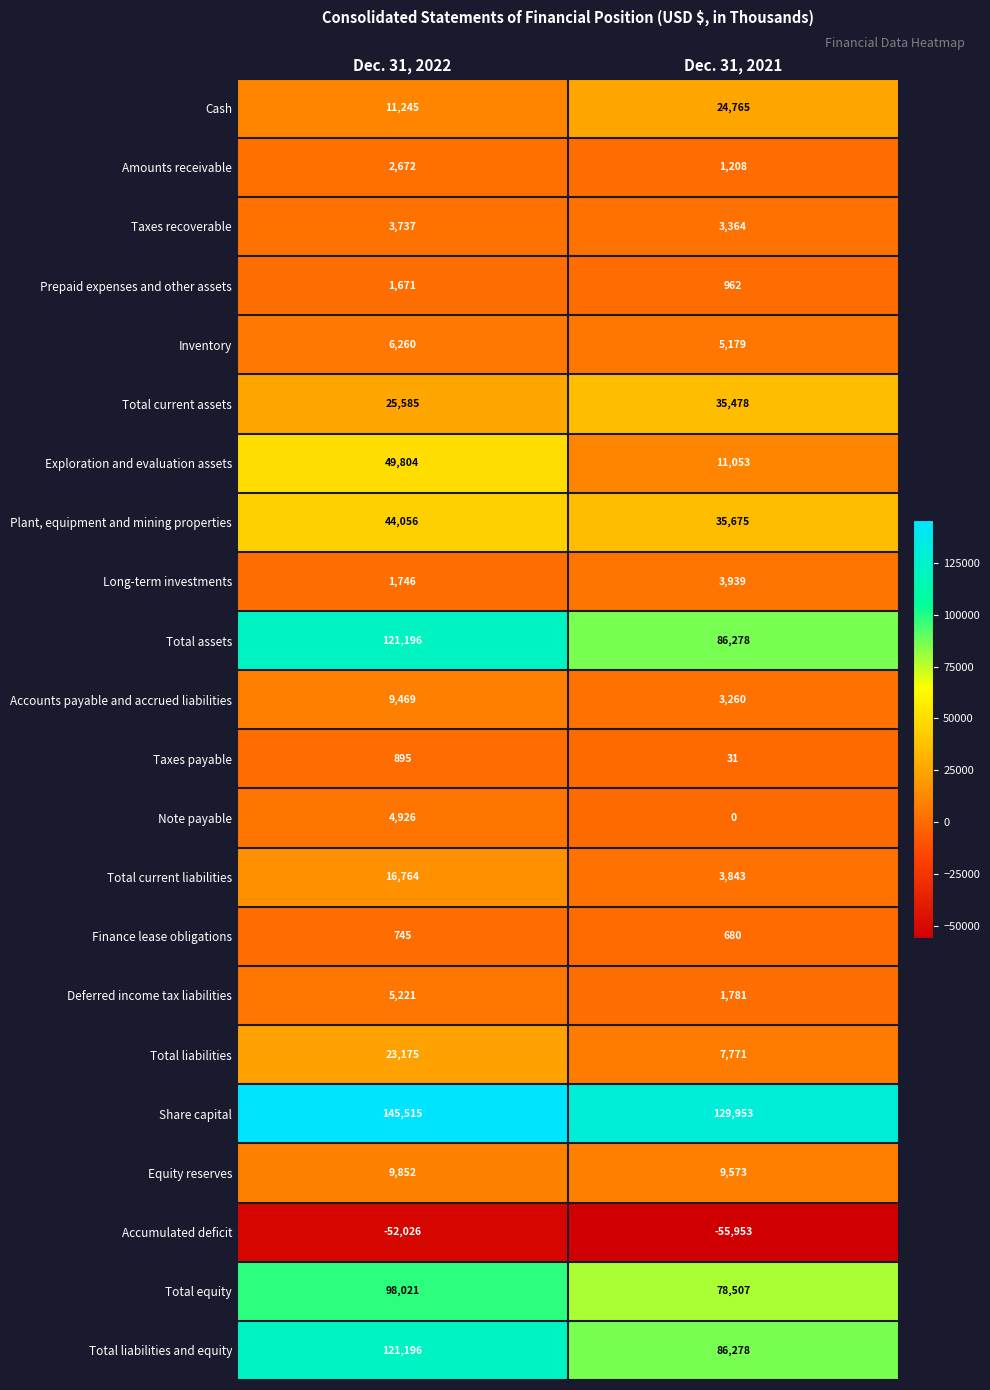

What is the spread (max minus min) of values at Dec. 31, 2022?

197541